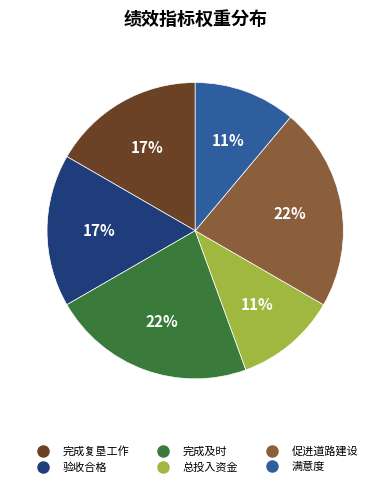

Which has a higher value, 总投入资金 or 促进道路建设?

促进道路建设